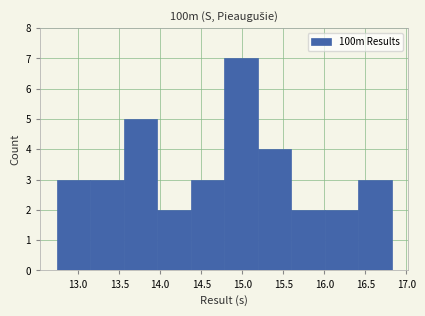

Reading left to right, list every bar in this chart as the range it spans on the x-axis followed by its height. Neither the bar edges nor the heights are printed on the chart, so give them approximately, as read against the axes.

12.75 to 13.15: 3
13.15 to 13.55: 3
13.55 to 13.95: 5
13.95 to 14.35: 2
14.35 to 14.80: 3
14.80 to 15.20: 7
15.20 to 15.60: 4
15.60 to 16.00: 2
16.00 to 16.40: 2
16.40 to 16.80: 3